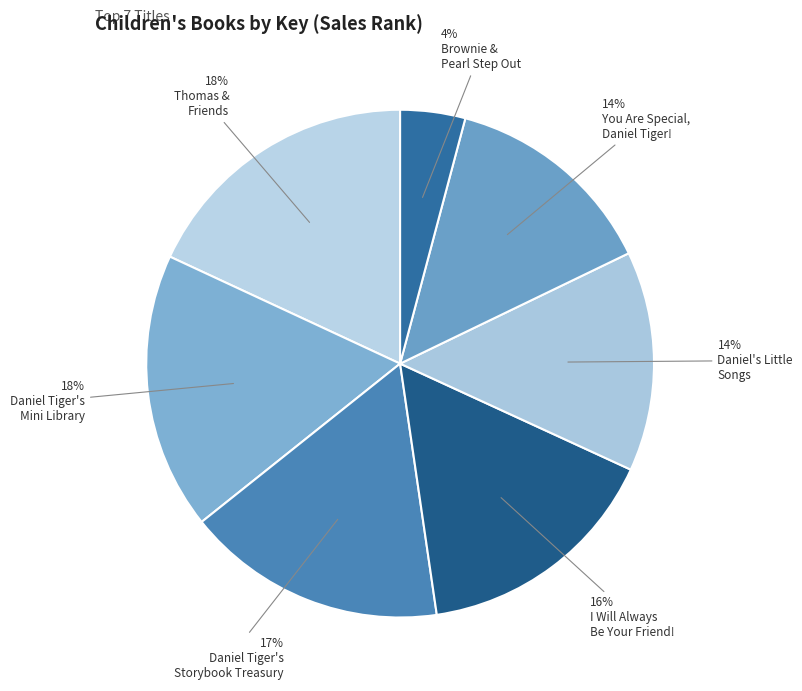

How many segments does this pie chart have?

7